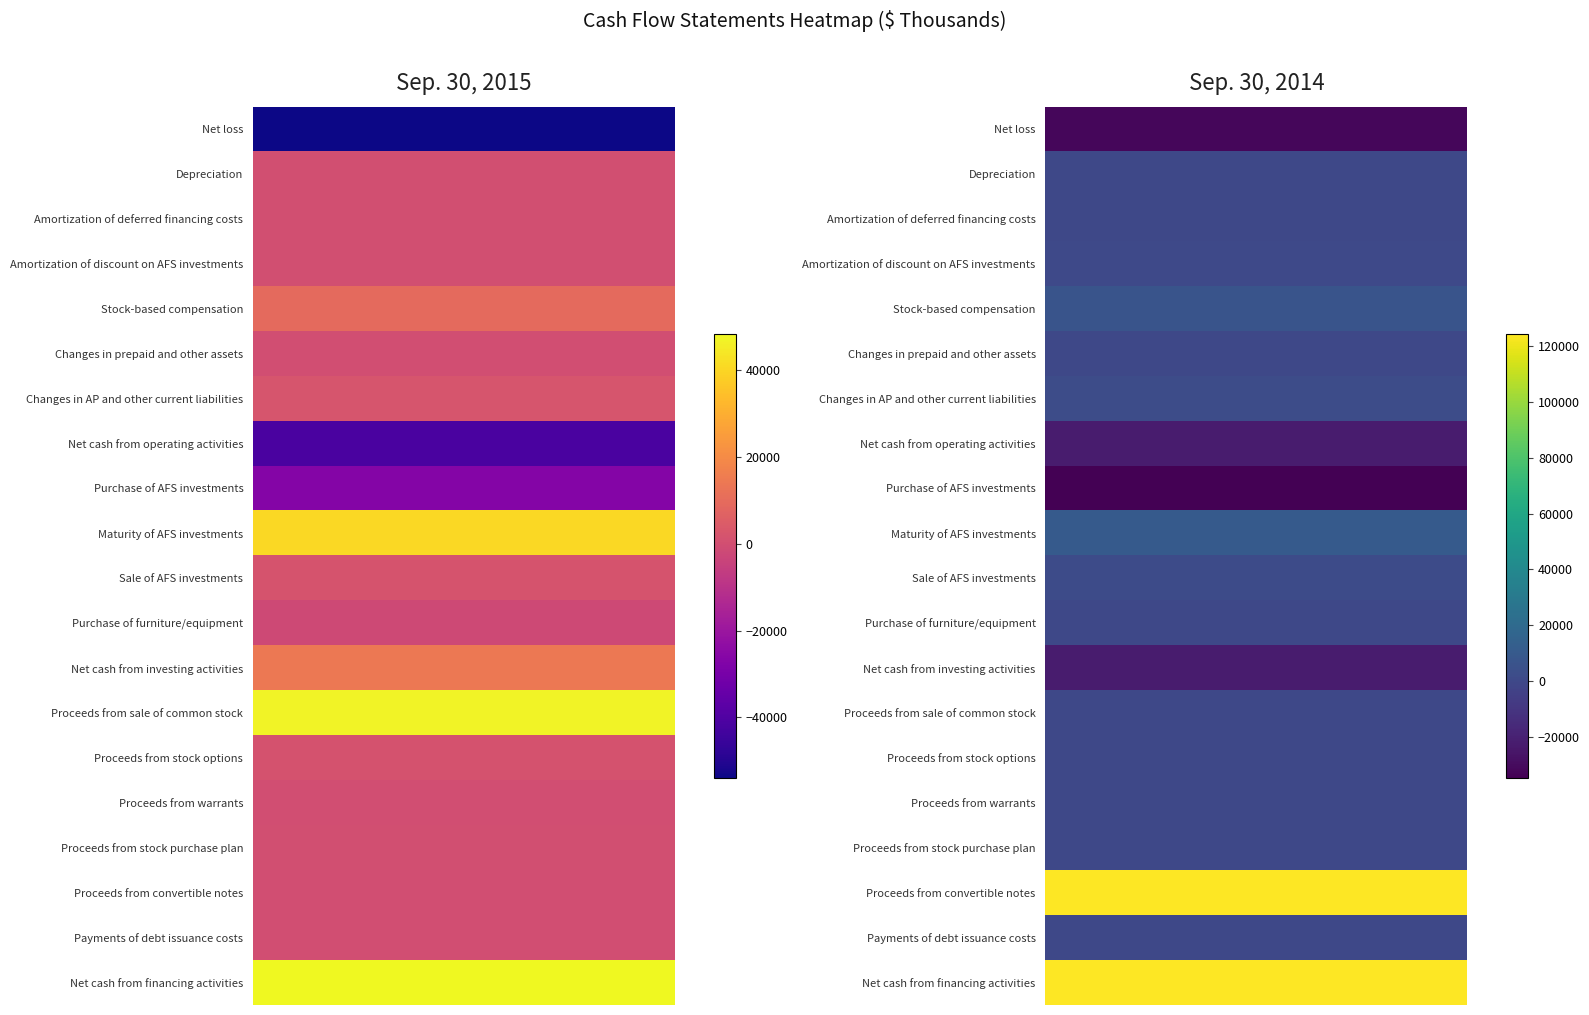

Is it true that Net cash from investing activities equals -22579 at 1?

True